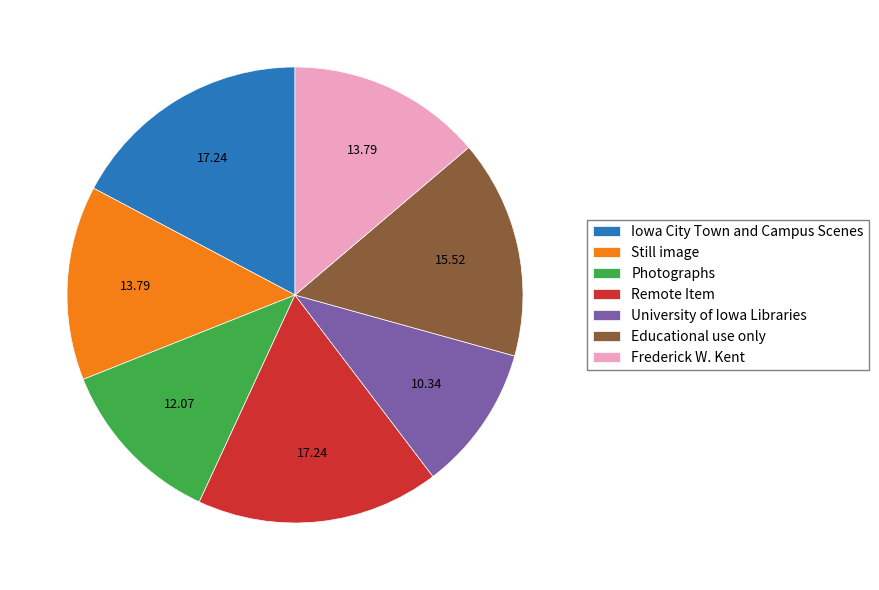

How many segments does this pie chart have?

7